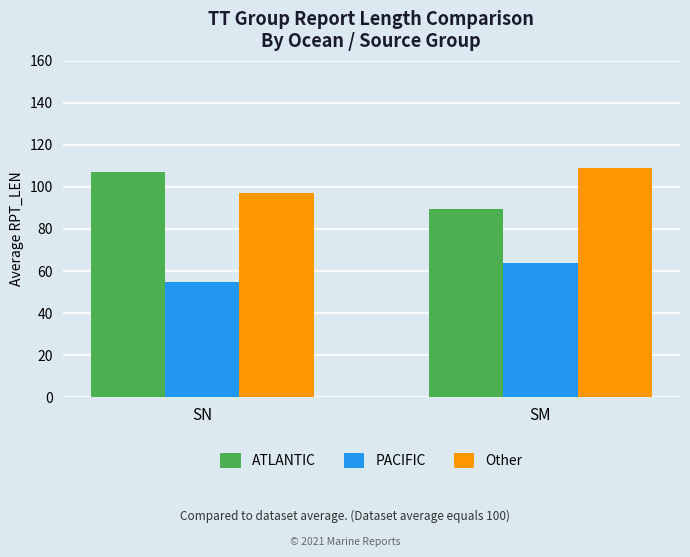

What is the minimum value shown in the chart?

55.0